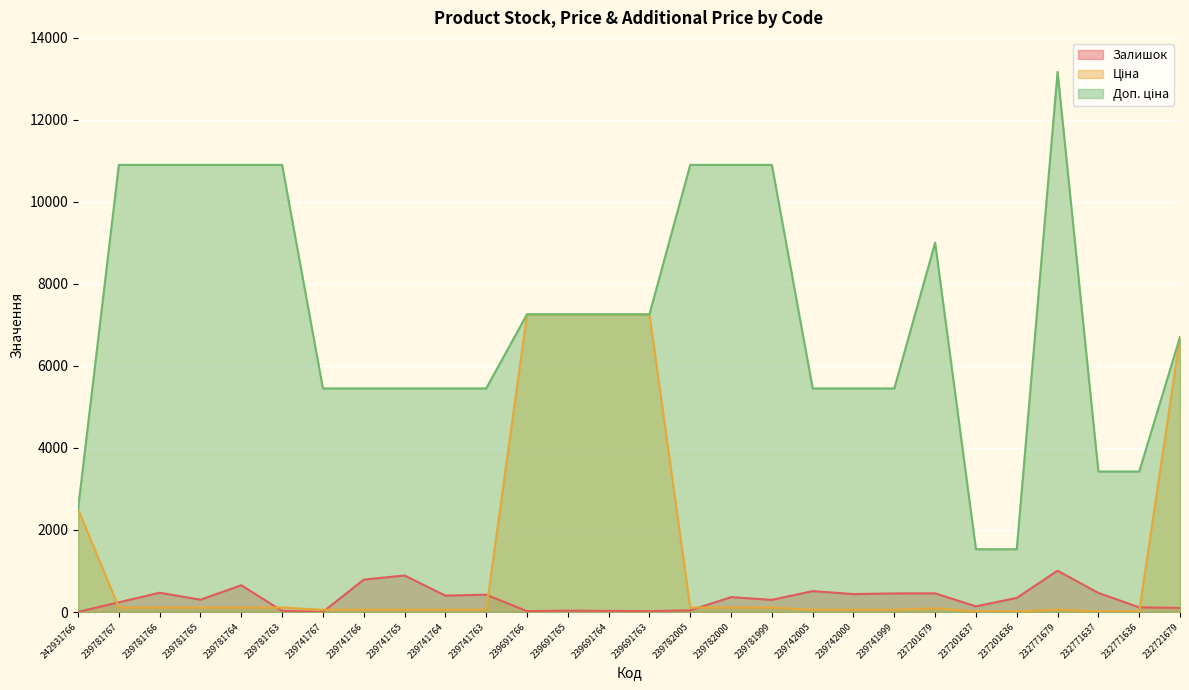

What is the value of the Ціна point at the 26th from the left?

15.2